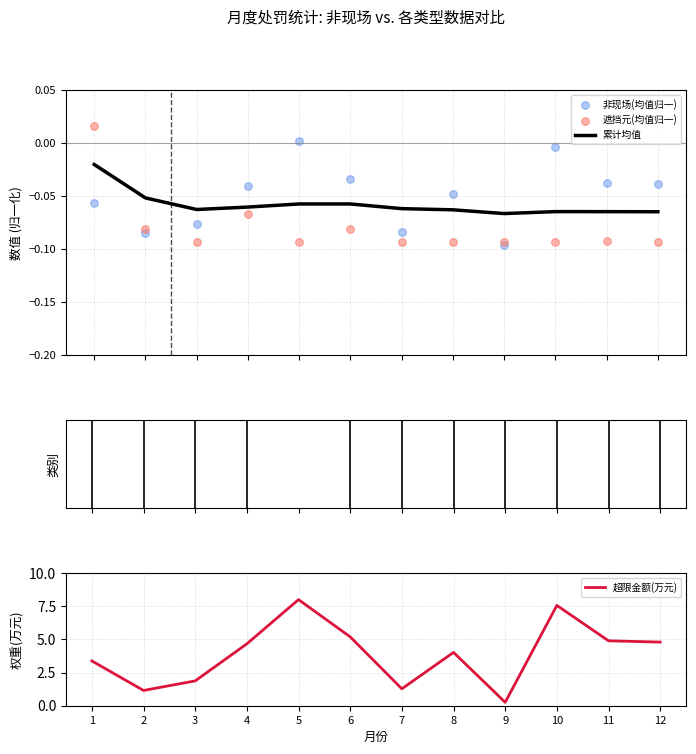

At which category is the sum across all series the highest?

5